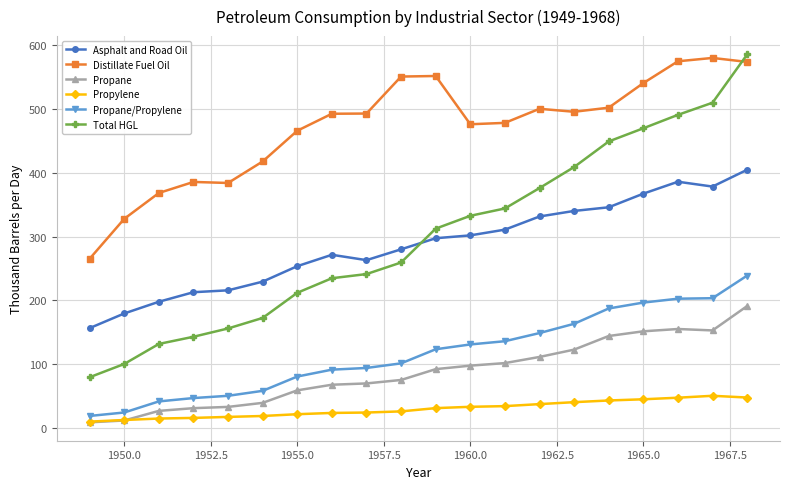

True or false: Distillate Fuel Oil and Propylene cross at least once.

False